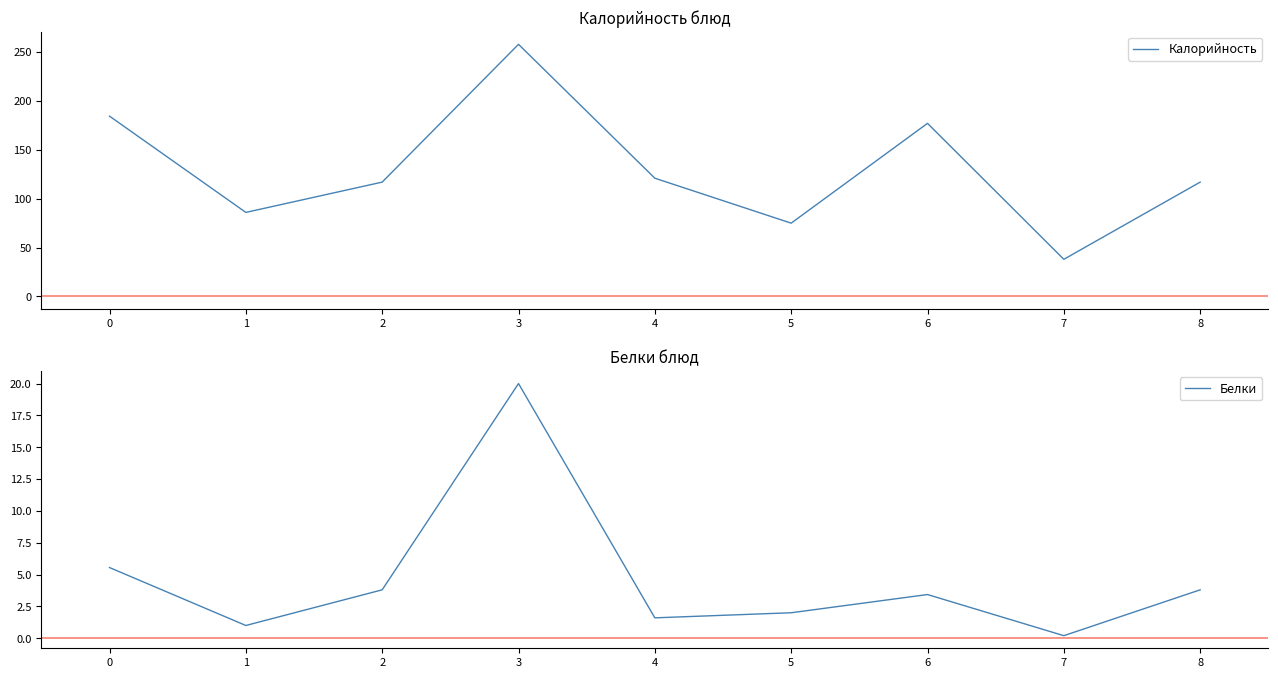

What is the difference between the Калорийность values at 6 and 0?

7.4